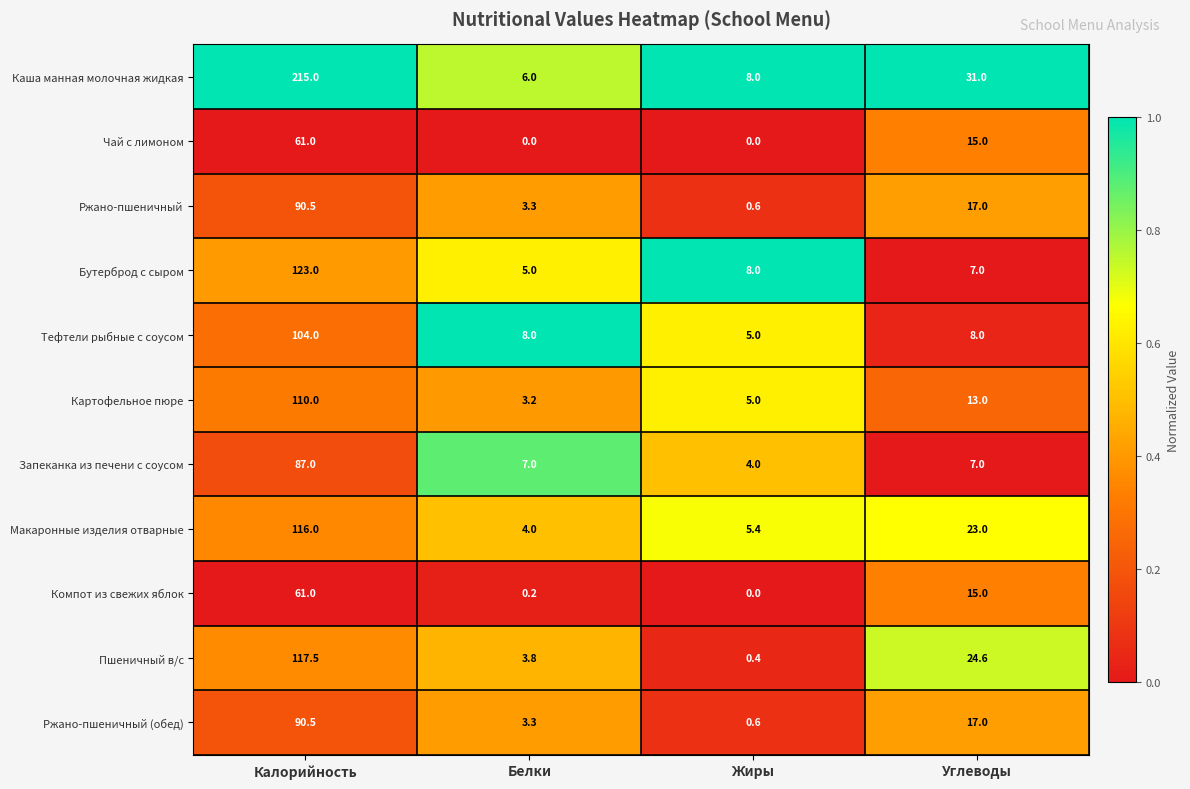

Which series has the largest total across all categories?

Каша манная молочная жидкая